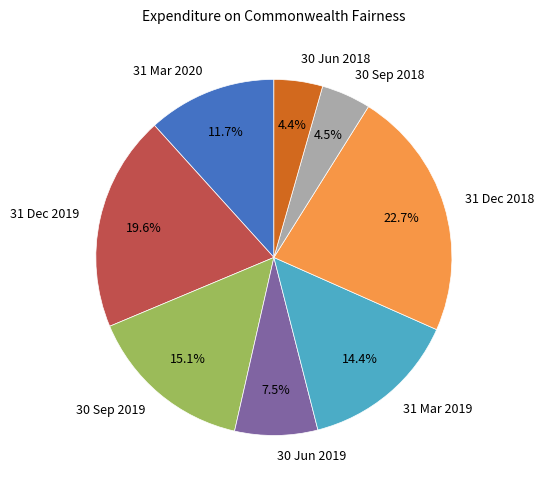

Does 30 Sep 2018 account for over 50% of the chart?

No